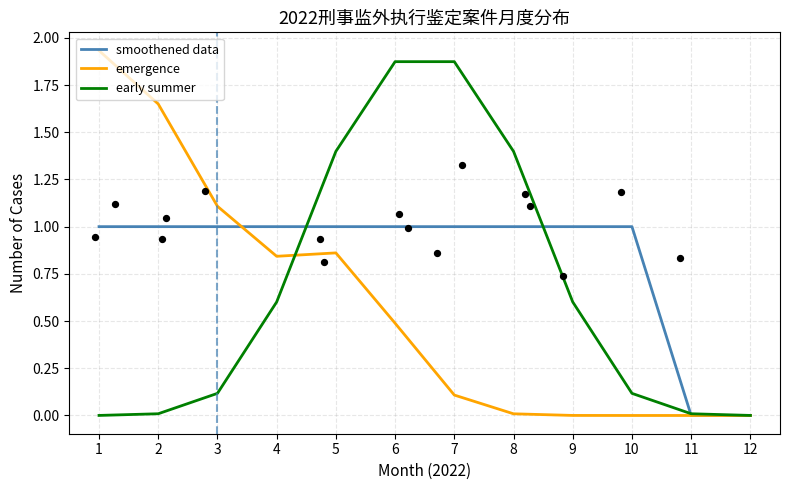

At which category is the sum across all series the highest?

6